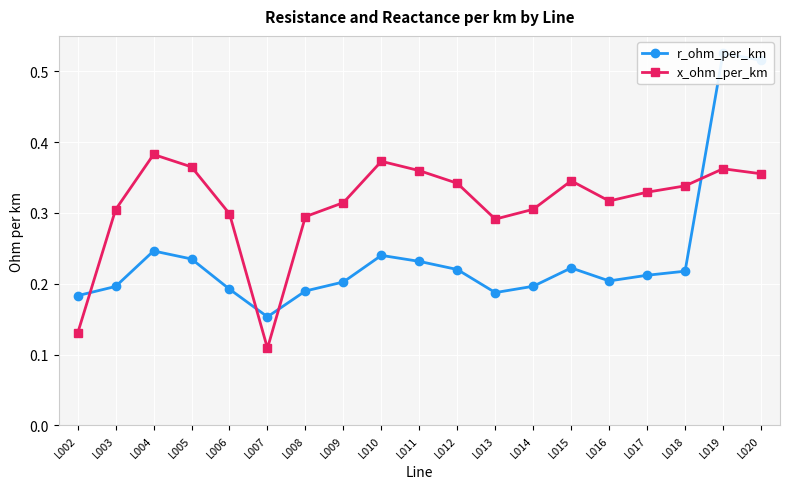

Reading left to right, extract all data points from this chart.

r_ohm_per_km: 0.2	0.2	0.2	0.2	0.2	0.2	0.2	0.2	0.2	0.2	0.2	0.2	0.2	0.2	0.2	0.2	0.2	0.5	0.5
x_ohm_per_km: 0.1	0.3	0.4	0.4	0.3	0.1	0.3	0.3	0.4	0.4	0.3	0.3	0.3	0.3	0.3	0.3	0.3	0.4	0.4